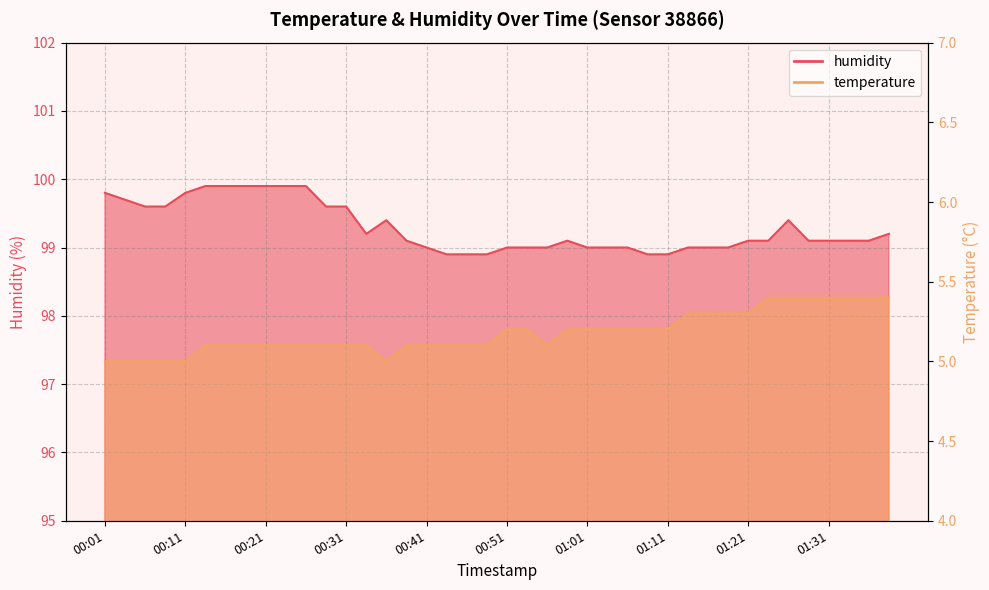

The humidity series shows 99.9 at 00:16. True or false?

True